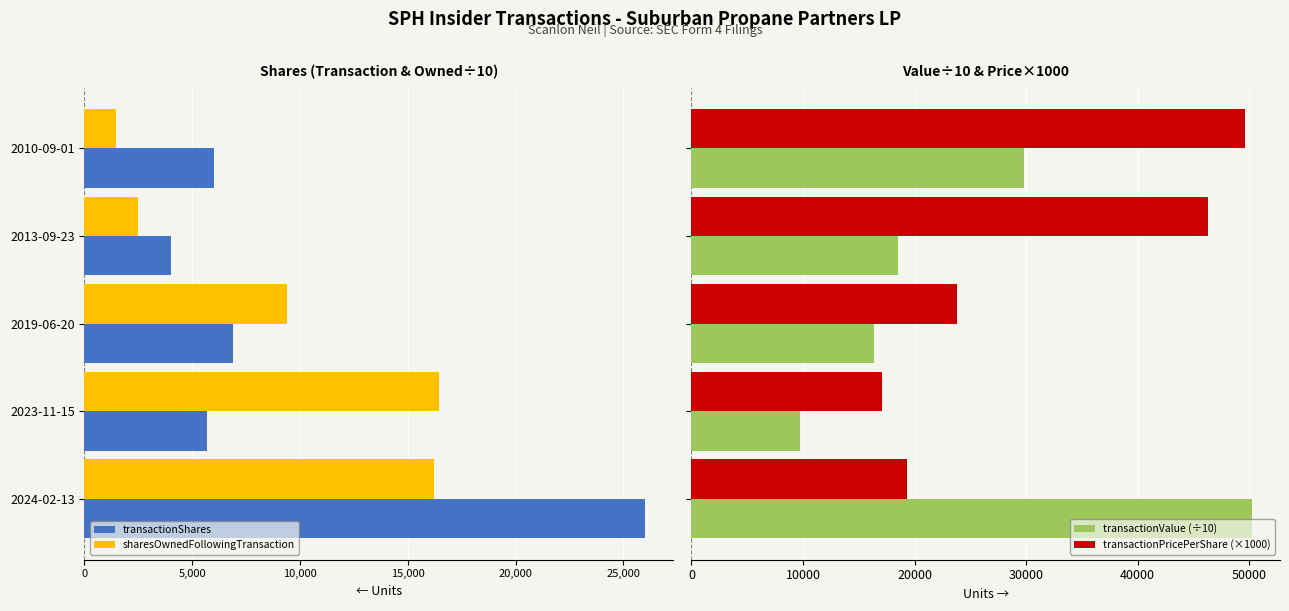

What is the average value of the transactionPricePerShare (×1000) series?

31234.3